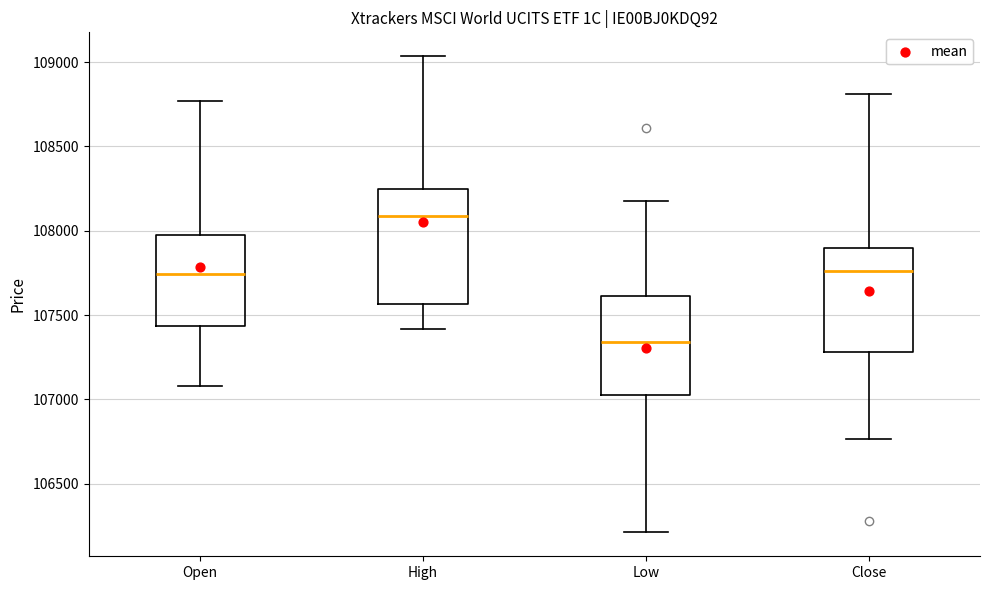

Which box is the tallest, from its lower edge to its upper edge?

High